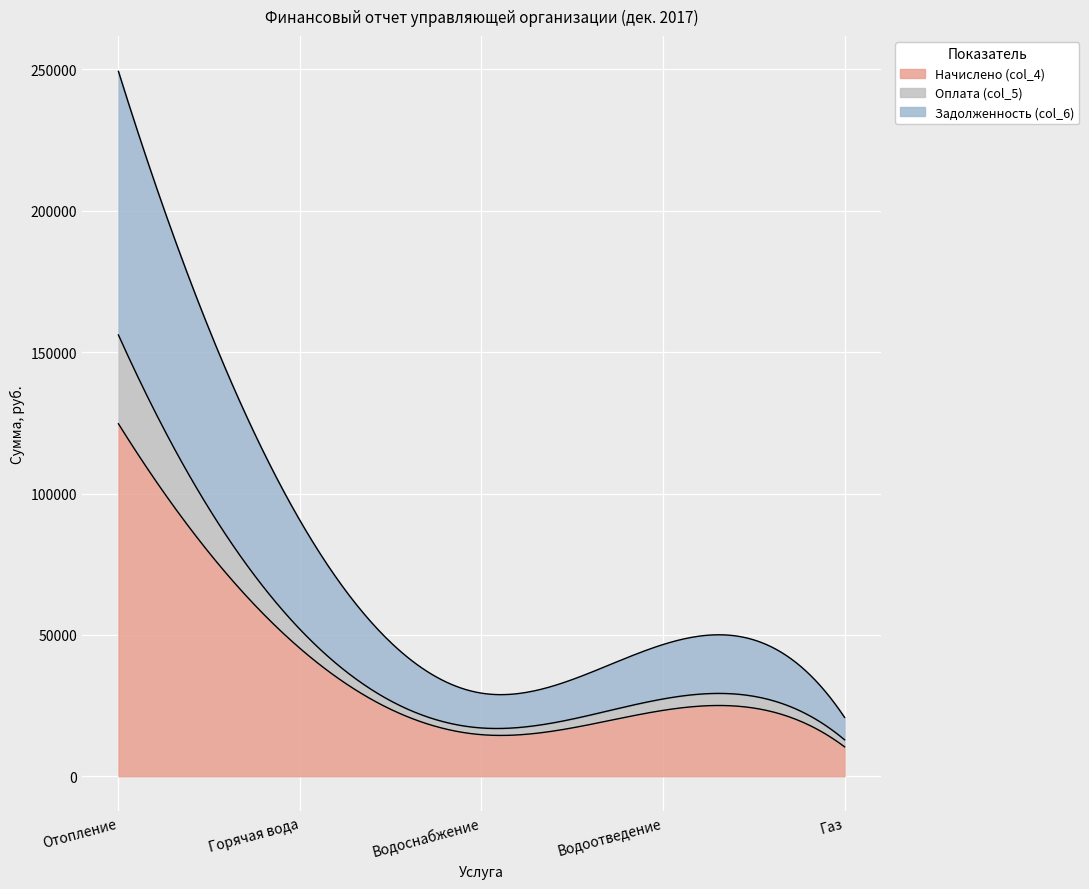

True or false: Оплата (col_5) and Начислено (col_4) cross at least once.

False